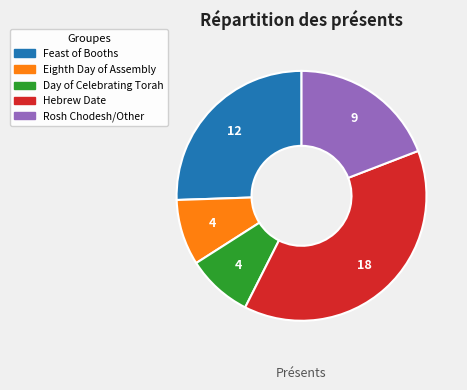

The Hebrew Date slice represents 38% of the pie. True or false?

True